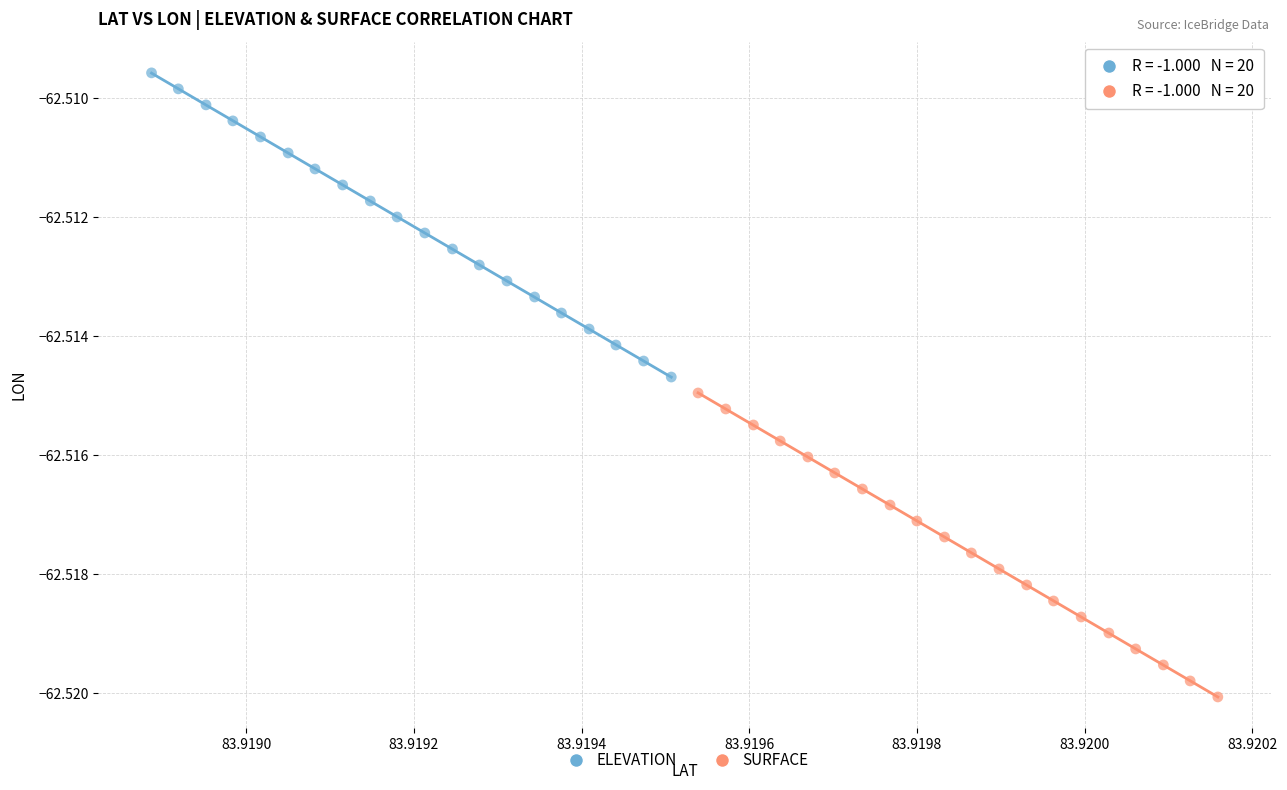

Which series has the largest Y range (max minus min)?

ELEVATION